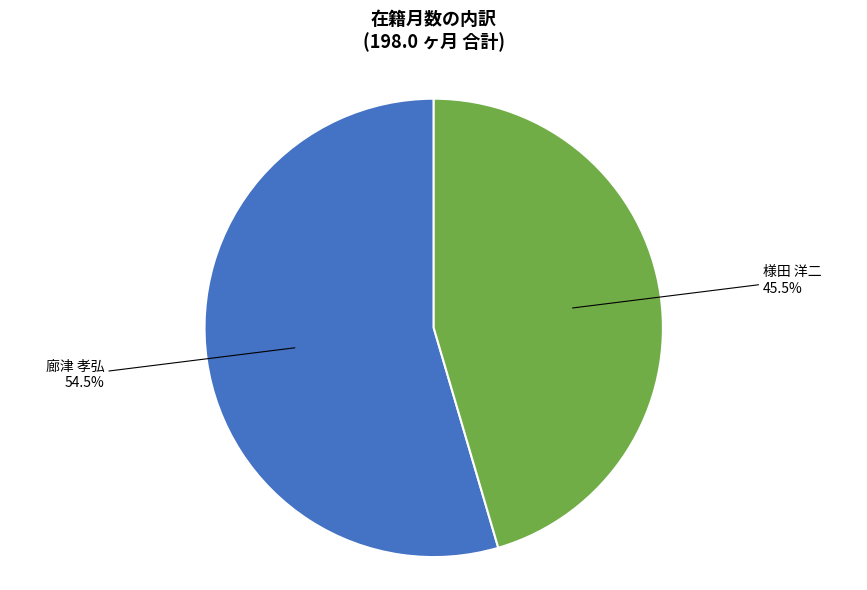

To the nearest percent, what is the difference between the largest and smallest slice percentages?

9%